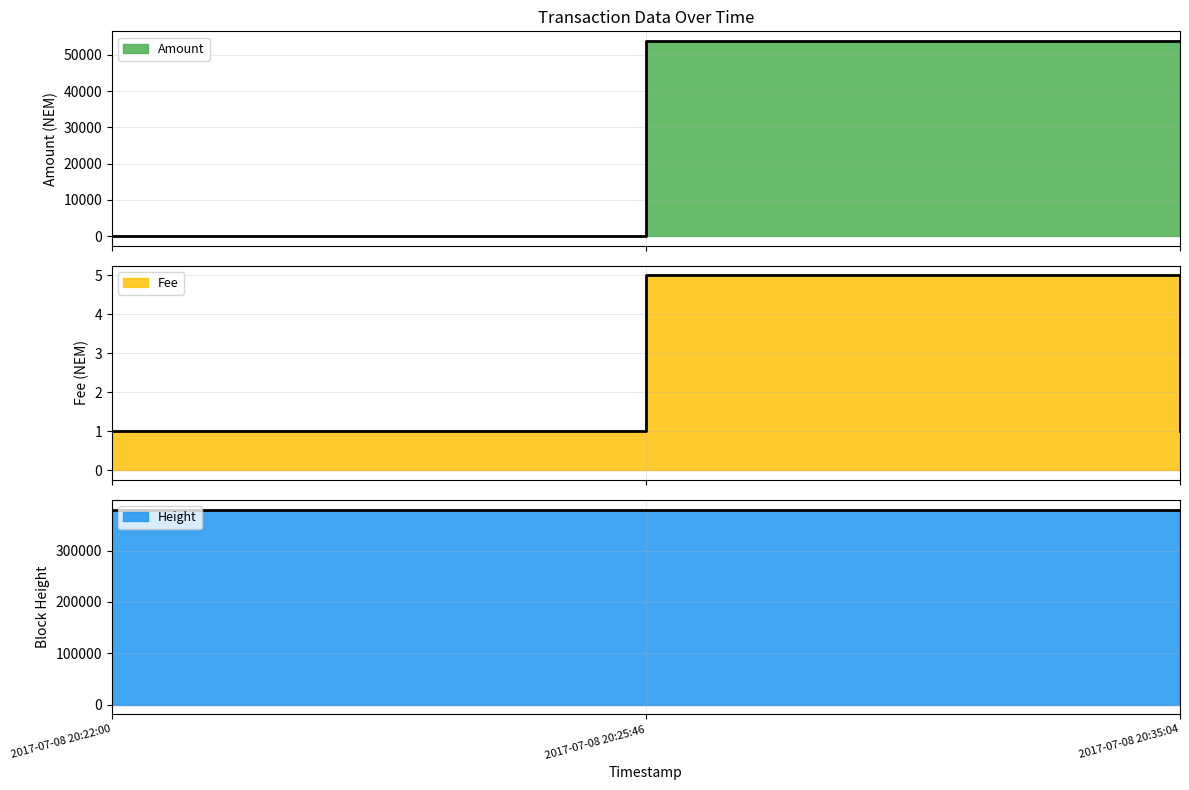

What is the total value across all series at 2017-07-08 20:35:04?

433477